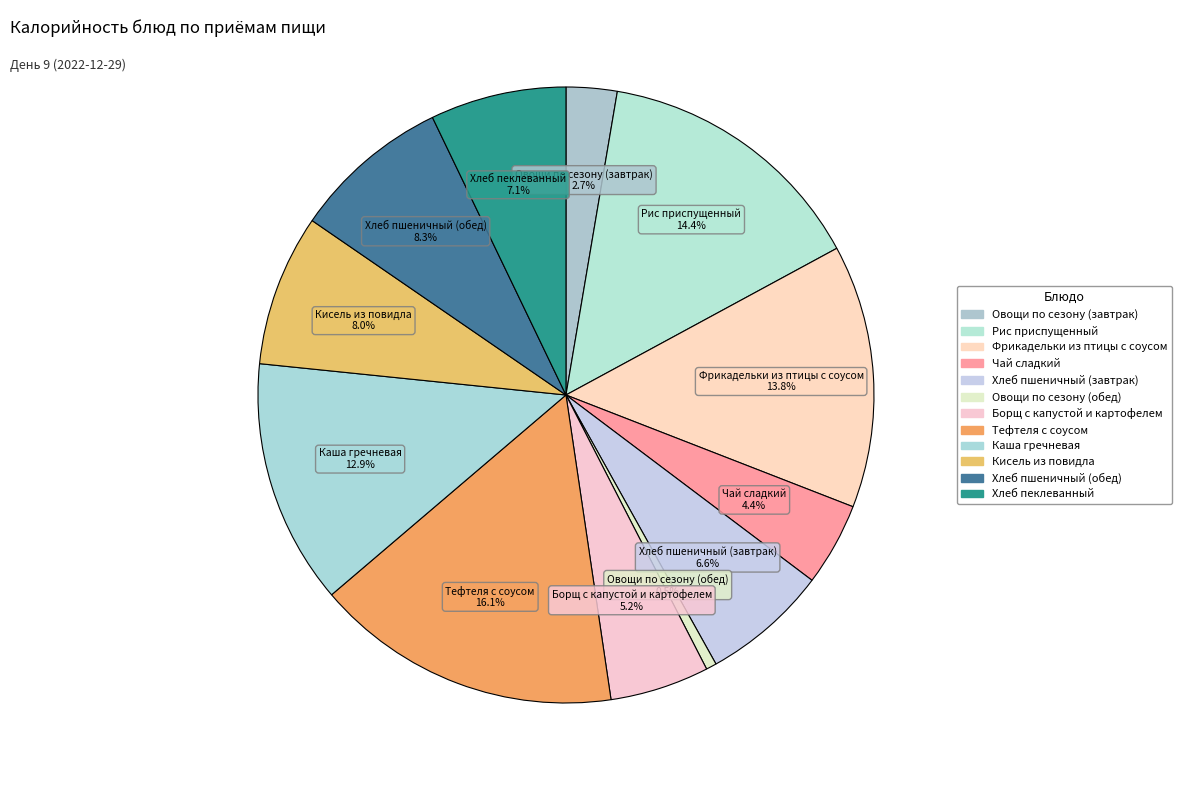

Which slice is the smallest?

Овощи по сезону (обед)